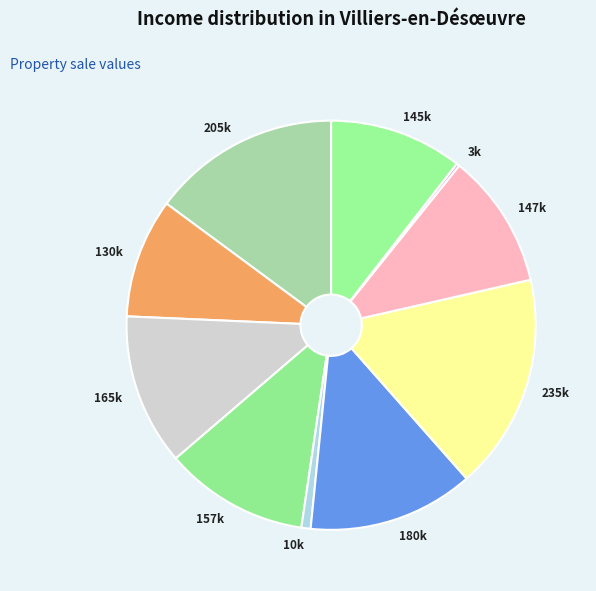

Do 205k and 10k together represent more than half of the pie?

No